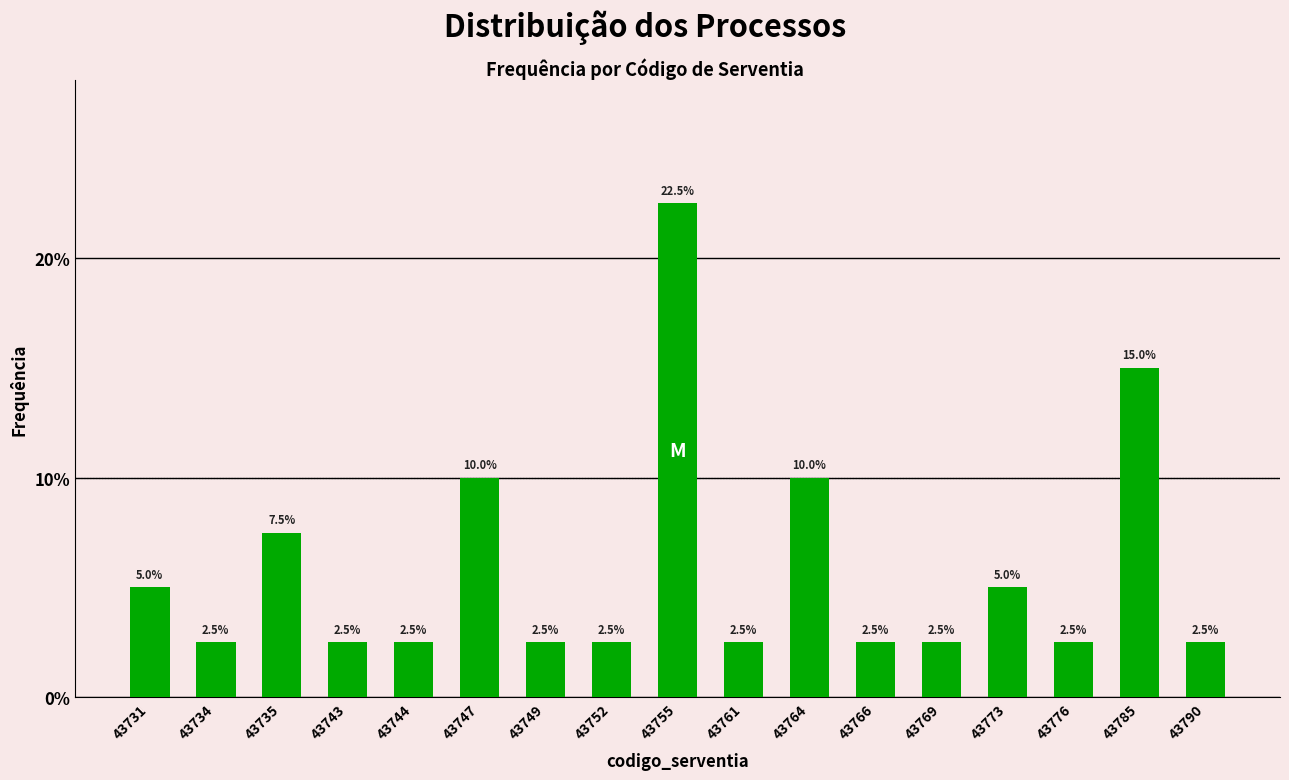

Reading left to right, what are all the values shown in this chart?

43731=5.0	43734=2.5	43735=7.5	43743=2.5	43744=2.5	43747=10.0	43749=2.5	43752=2.5	43755=22.5	43761=2.5	43764=10.0	43766=2.5	43769=2.5	43773=5.0	43776=2.5	43785=15.0	43790=2.5